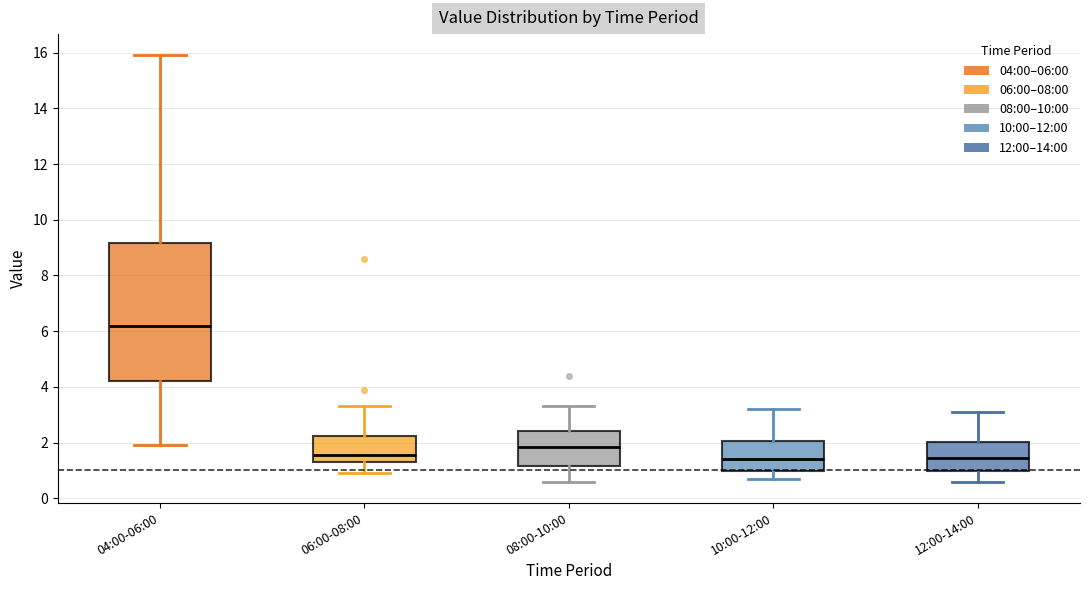

Where is the upper edge of the box for 06:00-08:00 on the y-axis? The values are not printed on the chart, so give them approximately, as read against the axis.

2.2